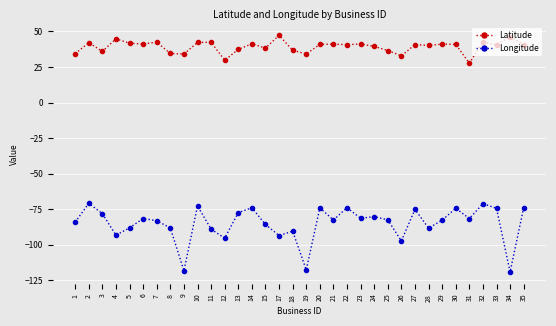

What is the lowest value of the Latitude series?

27.6